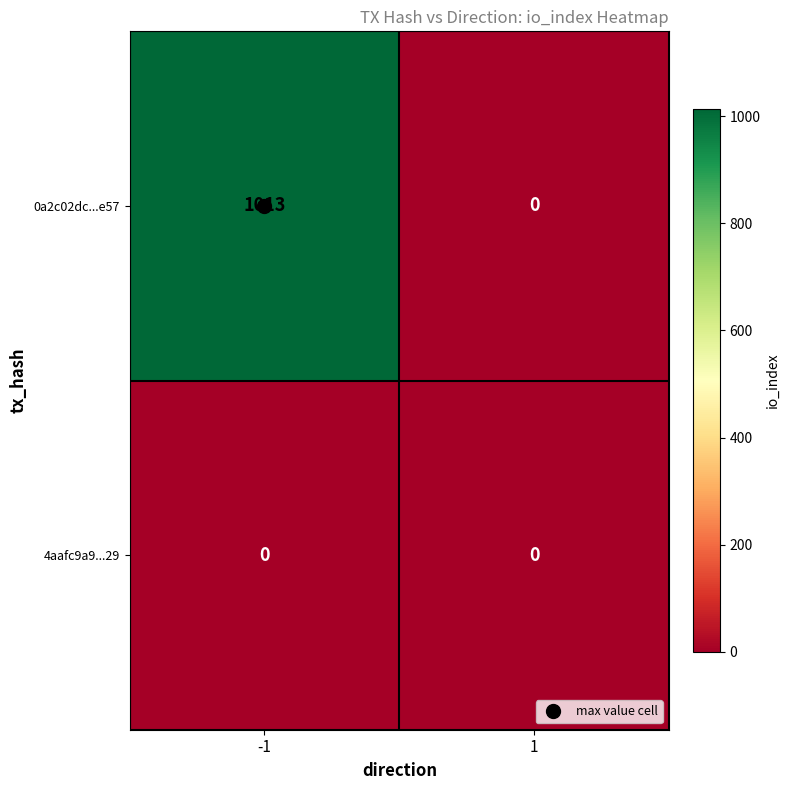

What is the difference between the 0a2c02dc...e57 values at 1 and -1?

1013